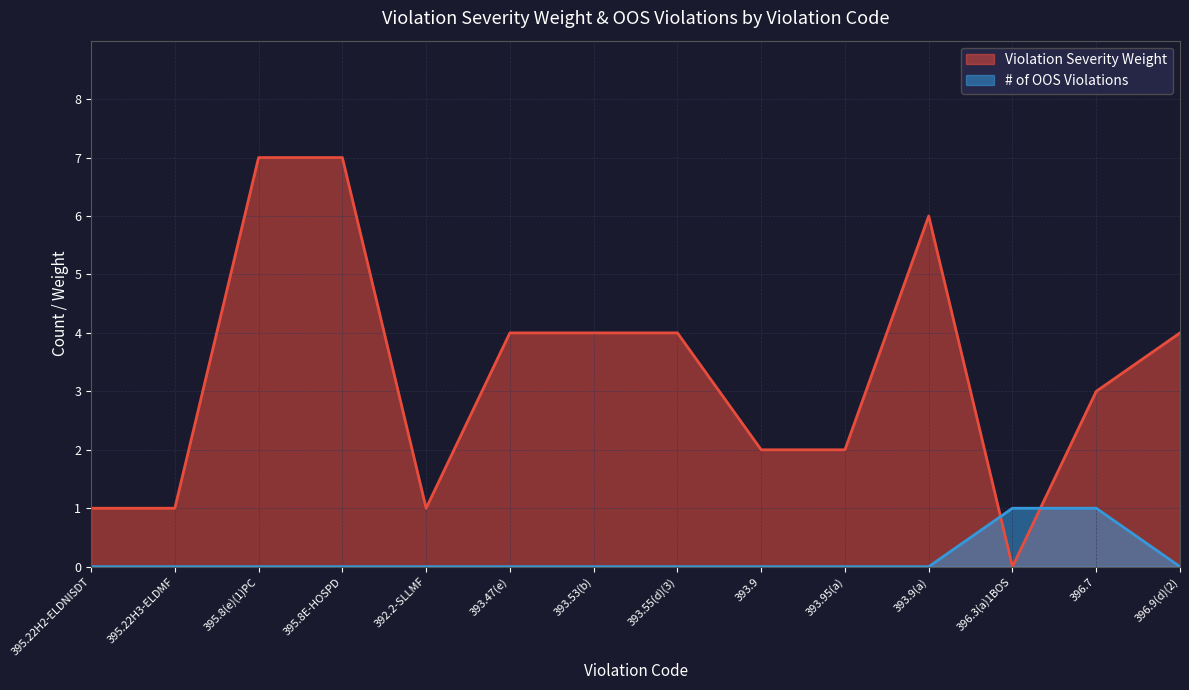

Which series has the largest range (max minus min)?

Violation Severity Weight